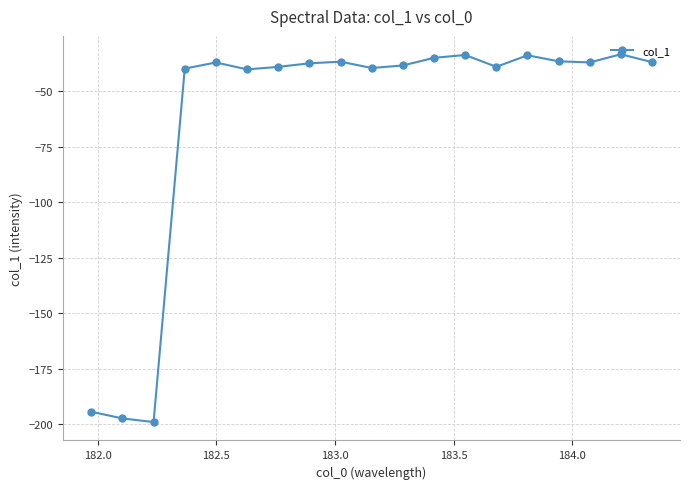

What is the minimum value shown in the chart?

-198.9